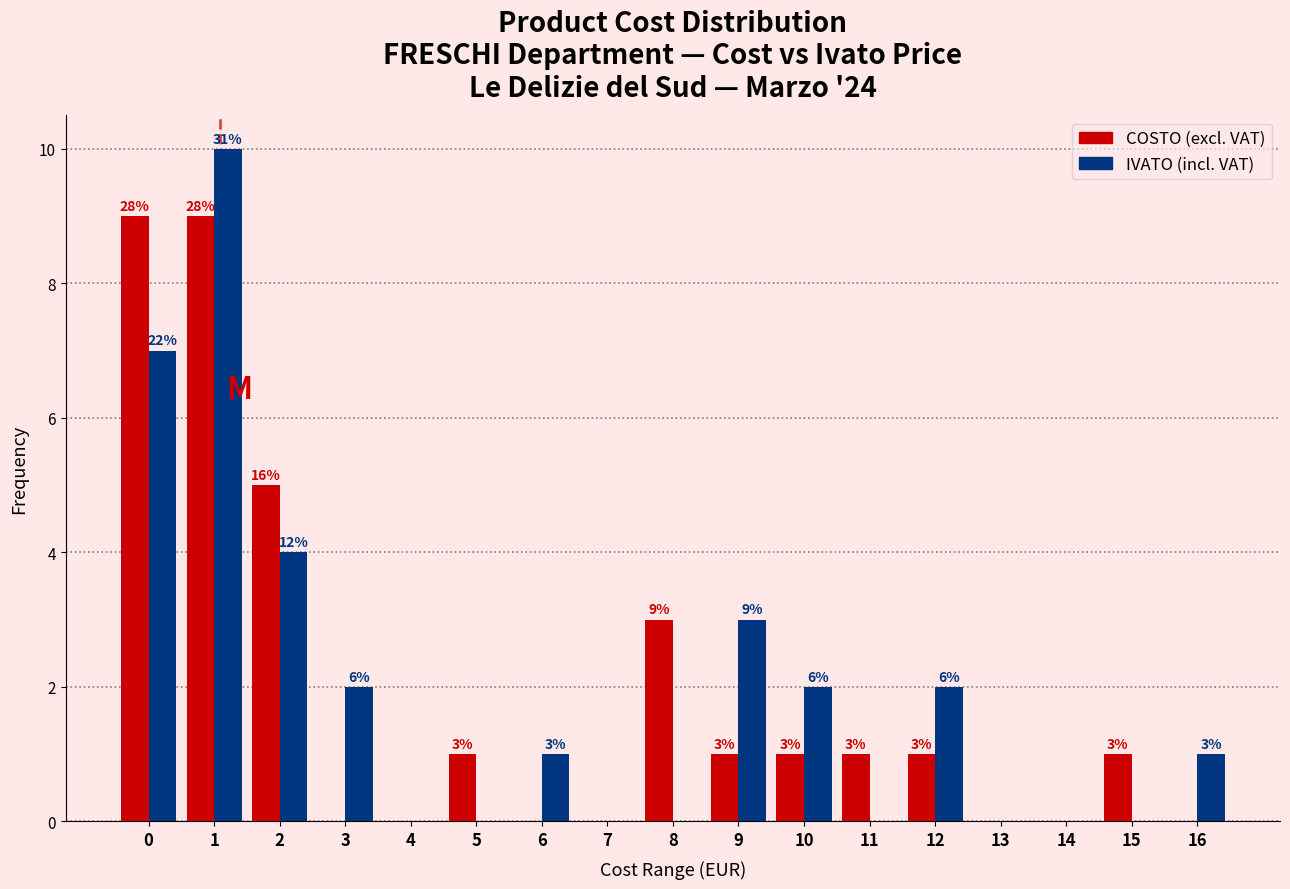

Reading left to right, list all the values displayed in this chart.

COSTO: 0=9	1=9	2=5	3=0	4=0	5=1	6=0	7=0	8=3	9=1	10=1	11=1	12=1	13=0	14=0	15=1	16=0
IVATO: 0=7	1=10	2=4	3=2	4=0	5=0	6=1	7=0	8=0	9=3	10=2	11=0	12=2	13=0	14=0	15=0	16=1